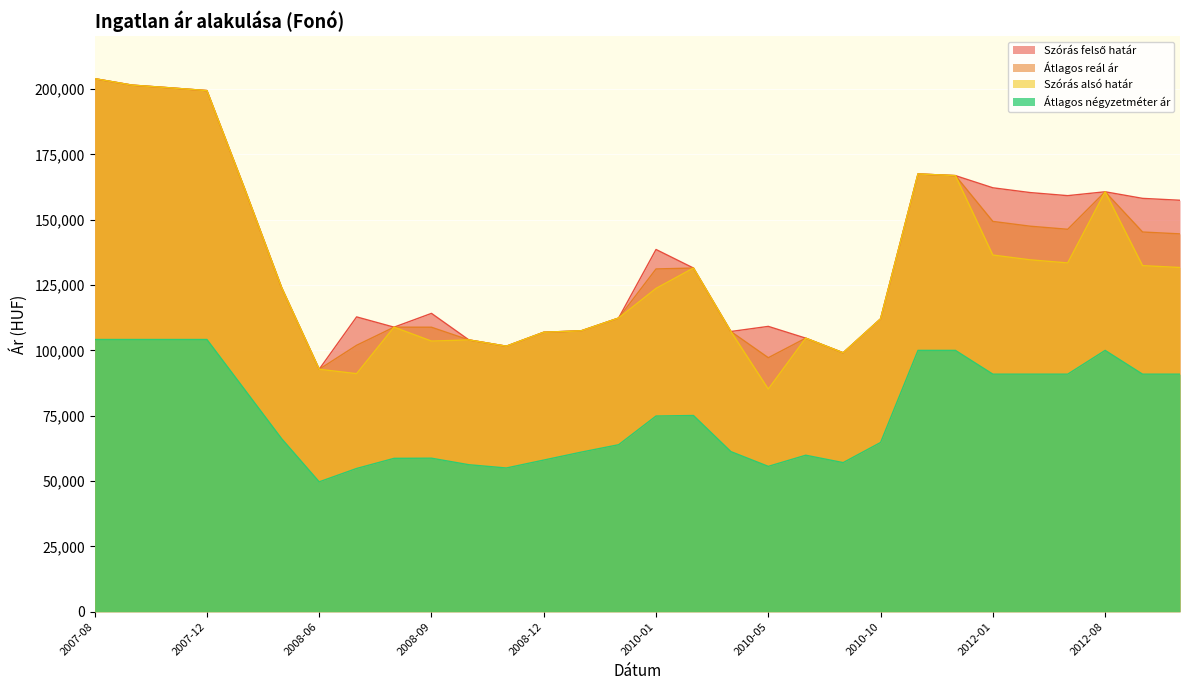

How many values in the Szórás alsó határ series are below 123896?

15